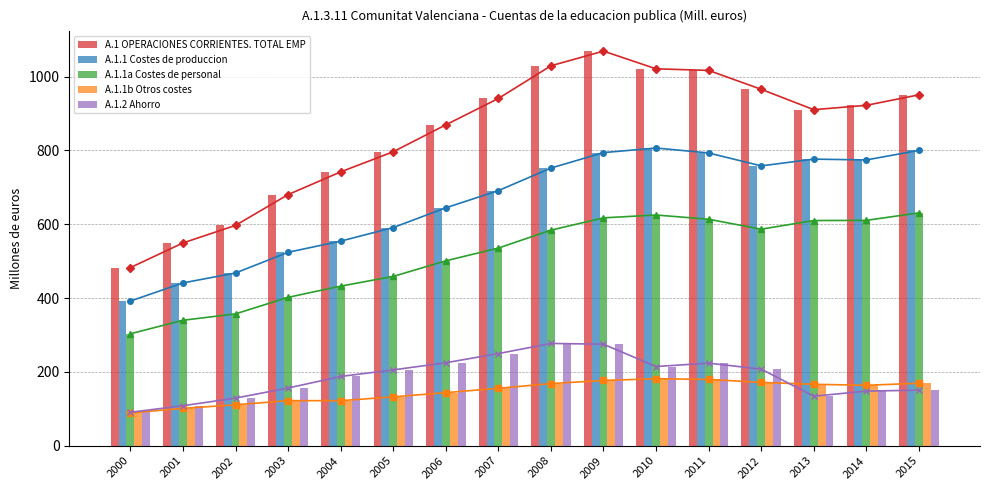

Is the value of A.1.2 Ahorro at 2007 greater than the value of A.1.1a Costes de personal at 2000?

No